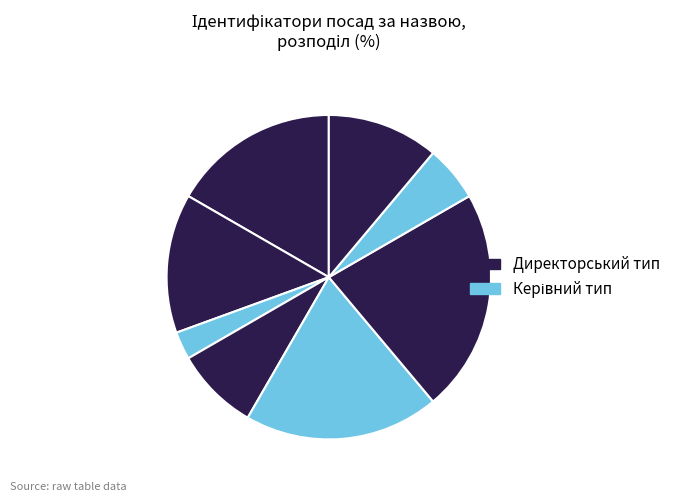

To the nearest percent, what is the difference between the largest and smallest slice percentages?

19%